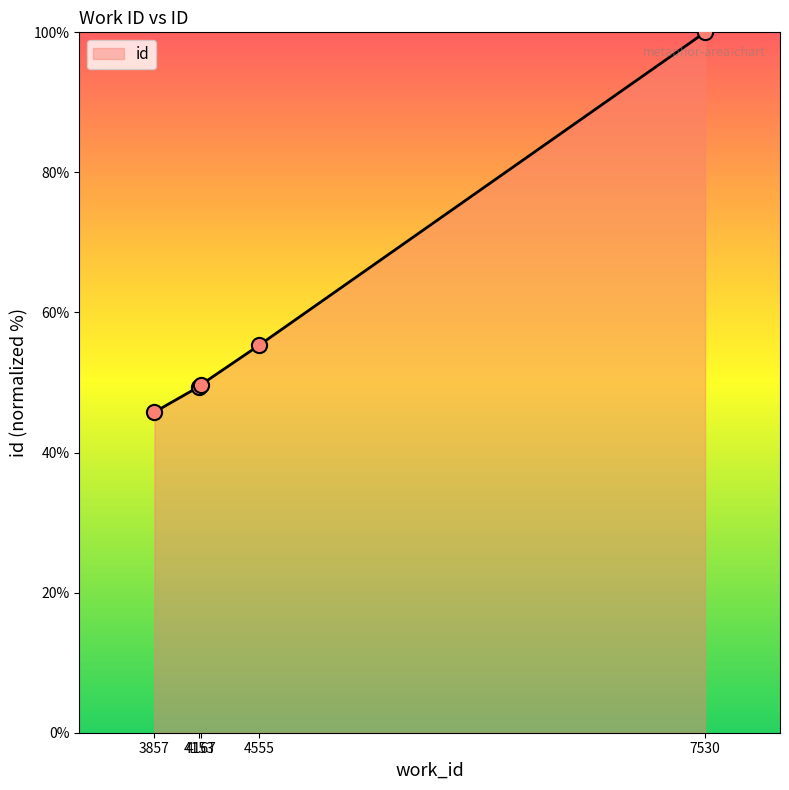

Approximately how many times larger is the value at 4167 compared to 4555?

0.9